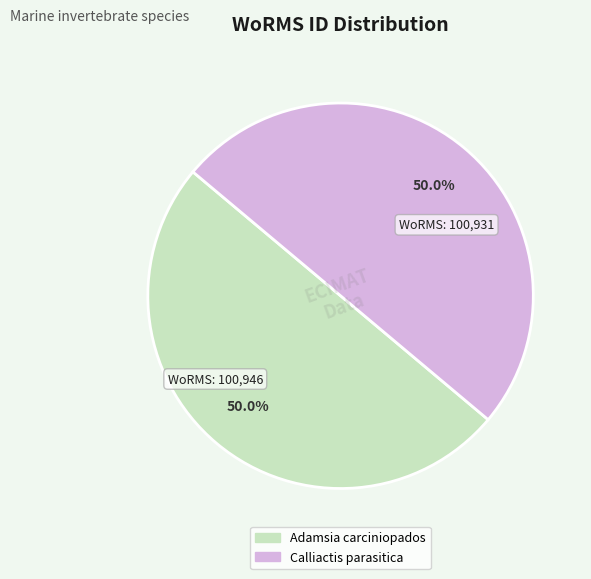

Approximately how many times larger is the value at Adamsia carciniopados compared to Calliactis parasitica?

1.0